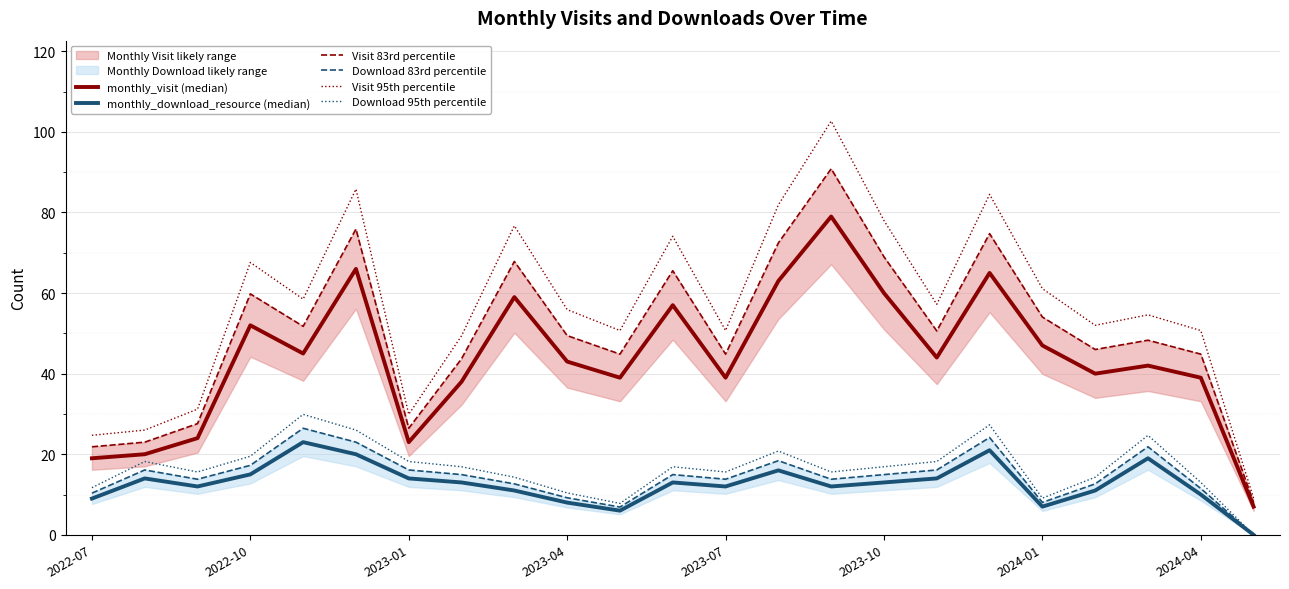

True or false: Download 95th percentile and Visit 95th percentile cross at least once.

False